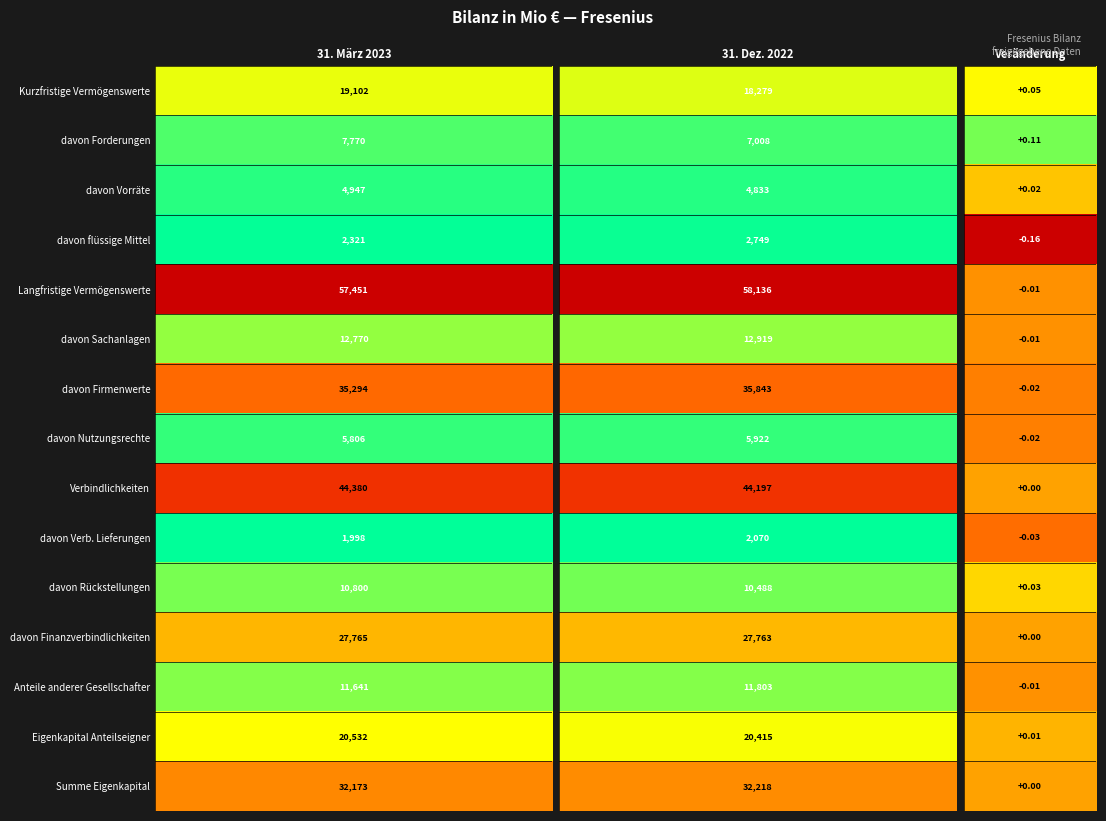

The value of davon Finanzverbindlichkeiten at 0 is 27765.0. True or false?

True